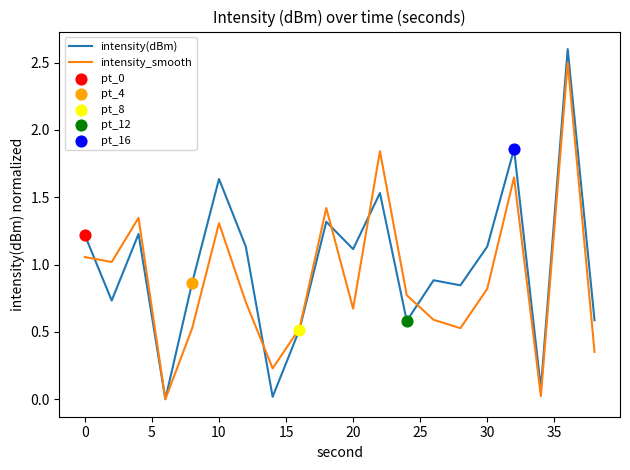

Which series has the widest spread of values?

intensity(dBm)